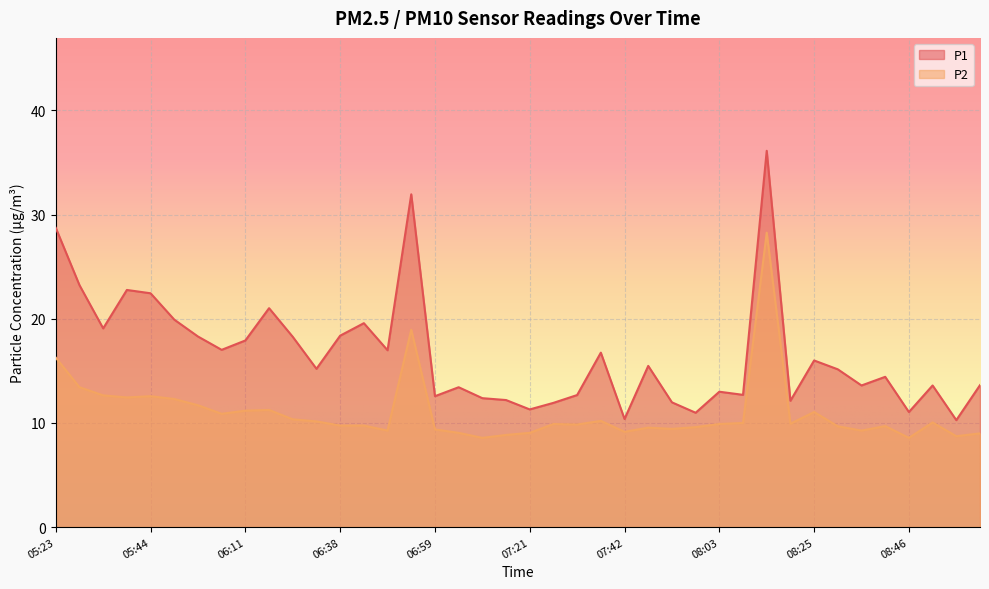

Read the P2 value at 06:16.

11.2